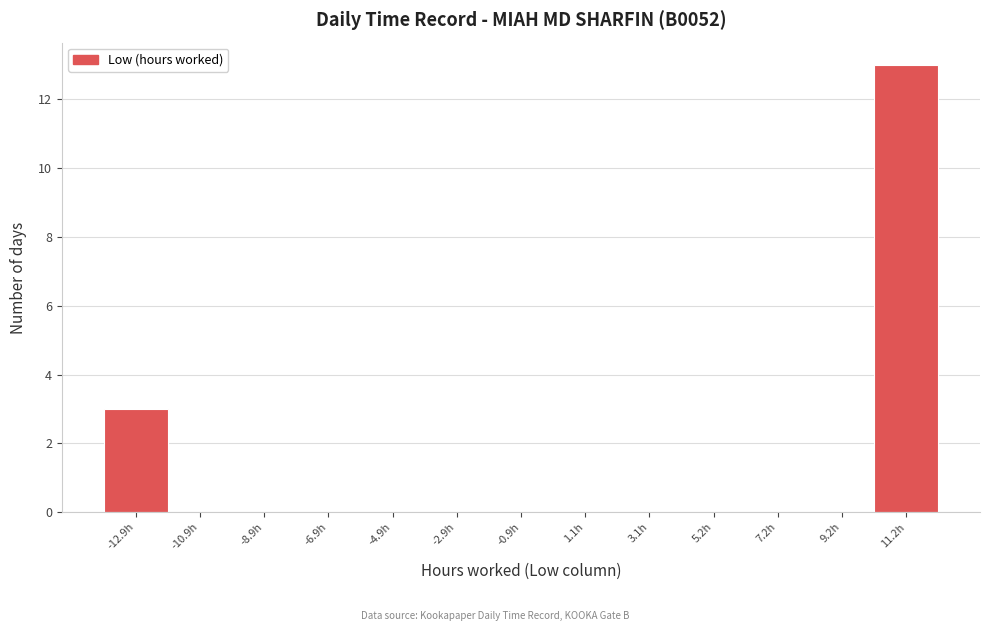

Reading left to right, extract all data points from this chart.

-12.9h=3	-10.9h=0	-8.9h=0	-6.9h=0	-4.9h=0	-2.9h=0	-0.9h=0	1.1h=0	3.1h=0	5.2h=0	7.2h=0	9.2h=0	11.2h=13